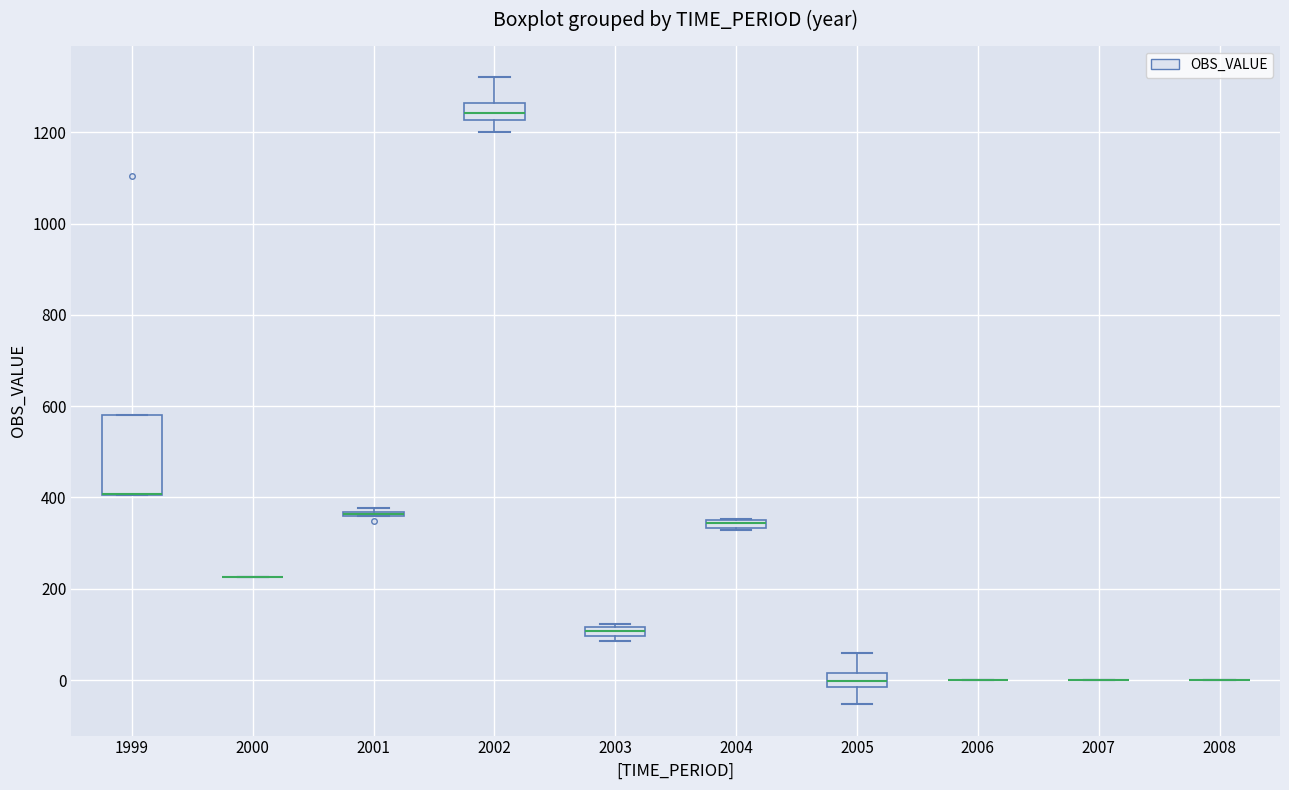

Which box is the tallest, from its lower edge to its upper edge?

1999